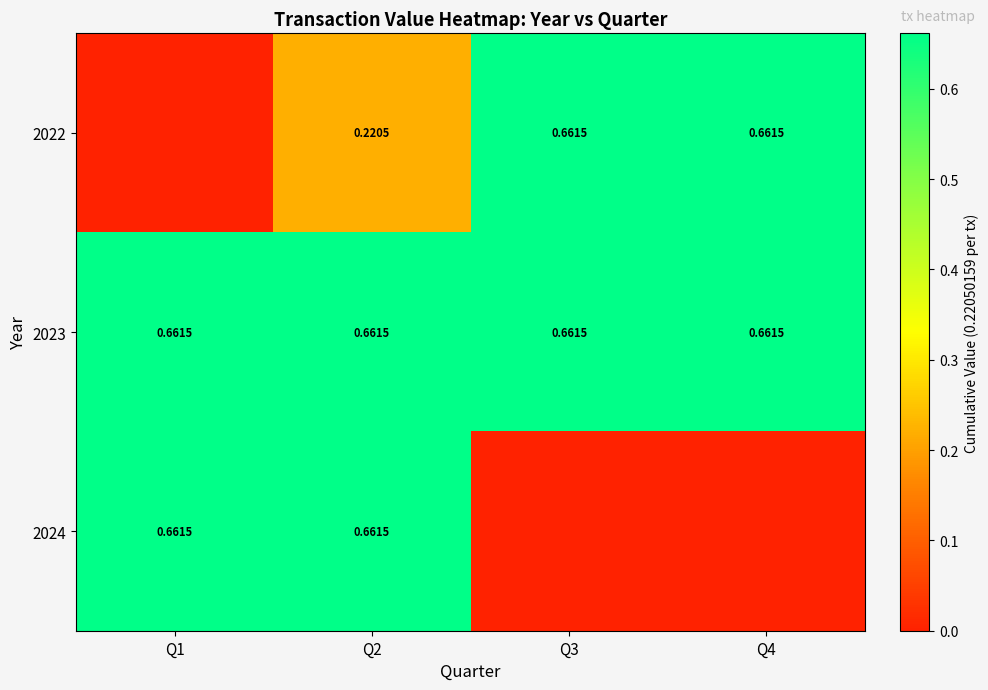

At how many categories does at least one series exceed 0?

4